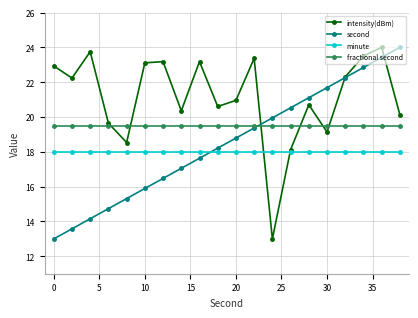

What is the value of the intensity(dBm) point at the 3rd from the left?

23.8